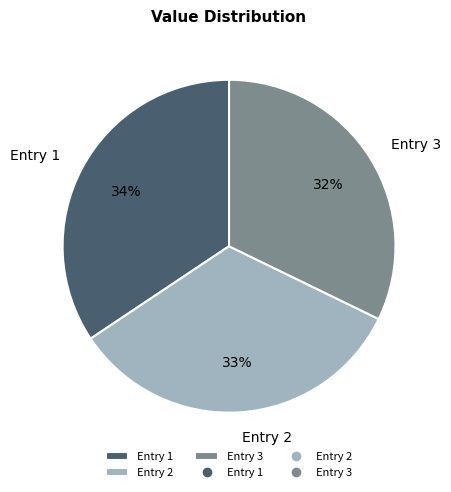

To the nearest percent, what portion does Entry 2 represent?

33%